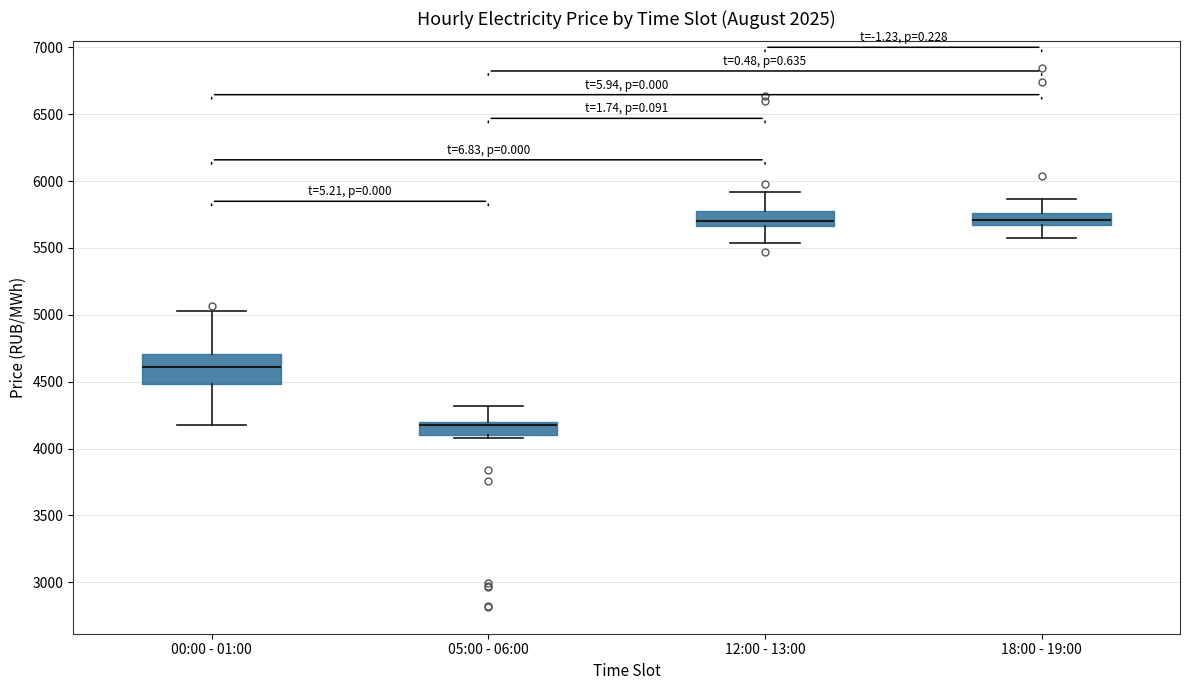

Reading left to right, read every box against the y-axis: the position of its median line, the range the box covers, and the ends of its whiskers. The values are not printed on the chart, so give them approximately, as read against the axis.

00:00 - 01:00: median 4600, box 4500 to 4700, whiskers 4200 to 5050
05:00 - 06:00: median 4200 (drawn on the box's upper edge), box 4100 to 4200, whiskers 4100 (just below the box's lower edge) to 4300
12:00 - 13:00: median 5700, box 5650 to 5800, whiskers 5550 to 5900
18:00 - 19:00: median 5700, box 5650 to 5750, whiskers 5600 to 5850